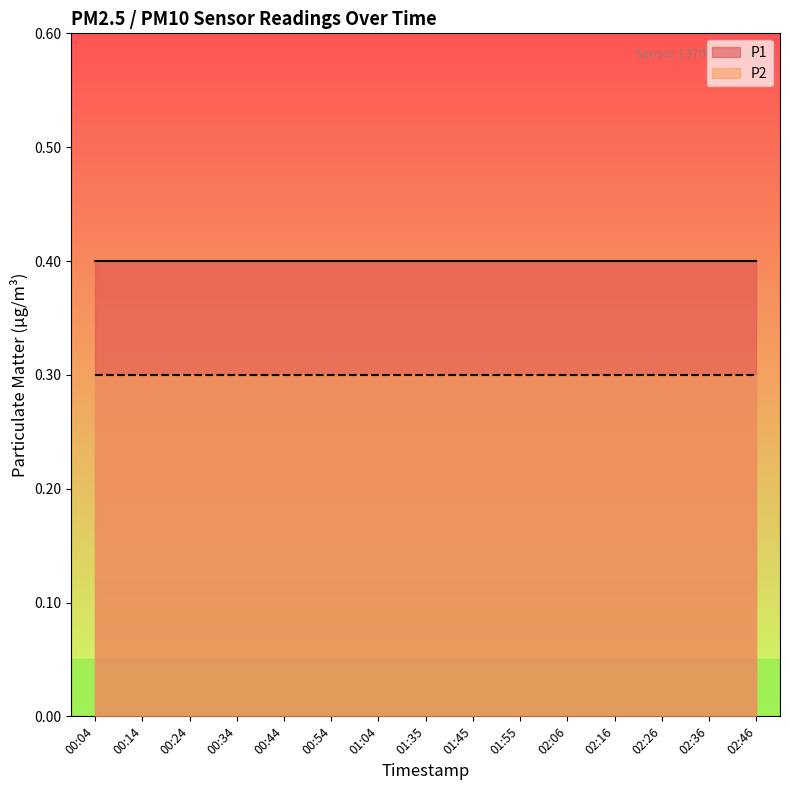

Reading left to right, what are all the values shown in this chart?

P1: 0.4	0.4	0.4	0.4	0.4	0.4	0.4	0.4	0.4	0.4	0.4	0.4	0.4	0.4	0.4
P2: 0.3	0.3	0.3	0.3	0.3	0.3	0.3	0.3	0.3	0.3	0.3	0.3	0.3	0.3	0.3